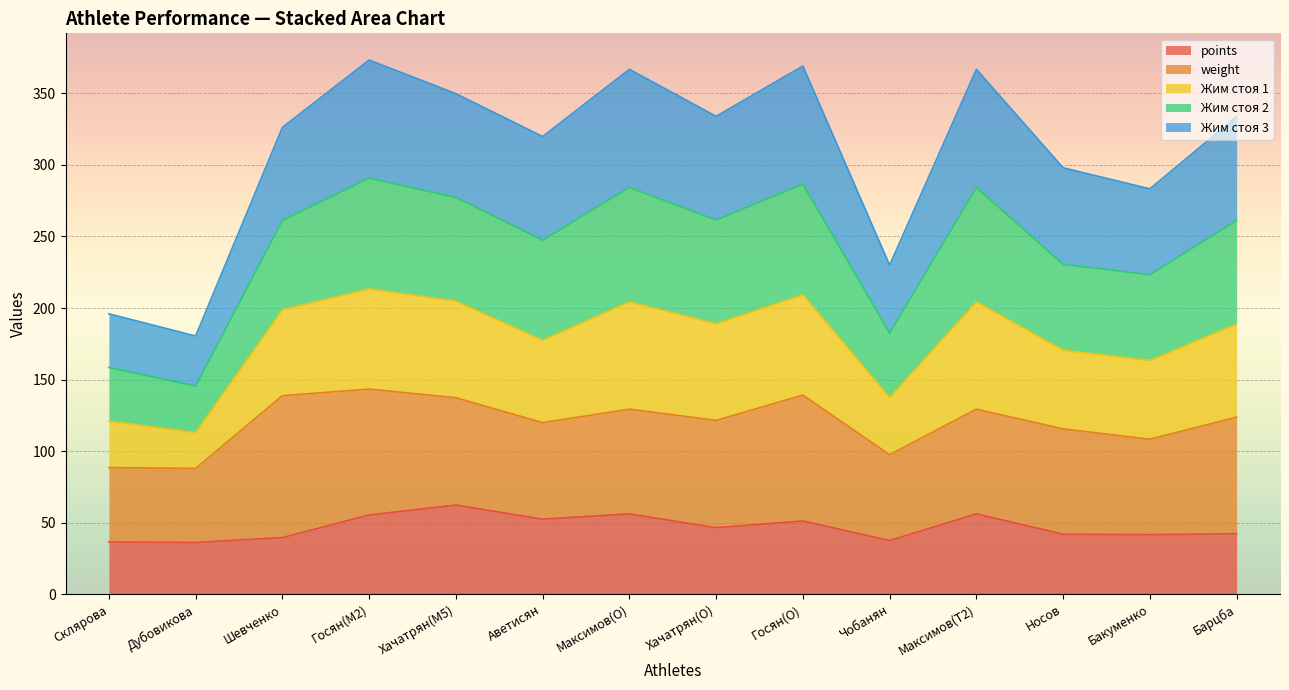

At which category is the sum across all series the highest?

Госян(M2)